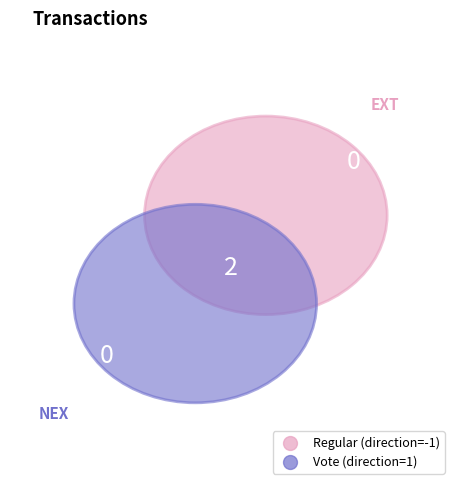

The Vote slice represents 100% of the pie. True or false?

True